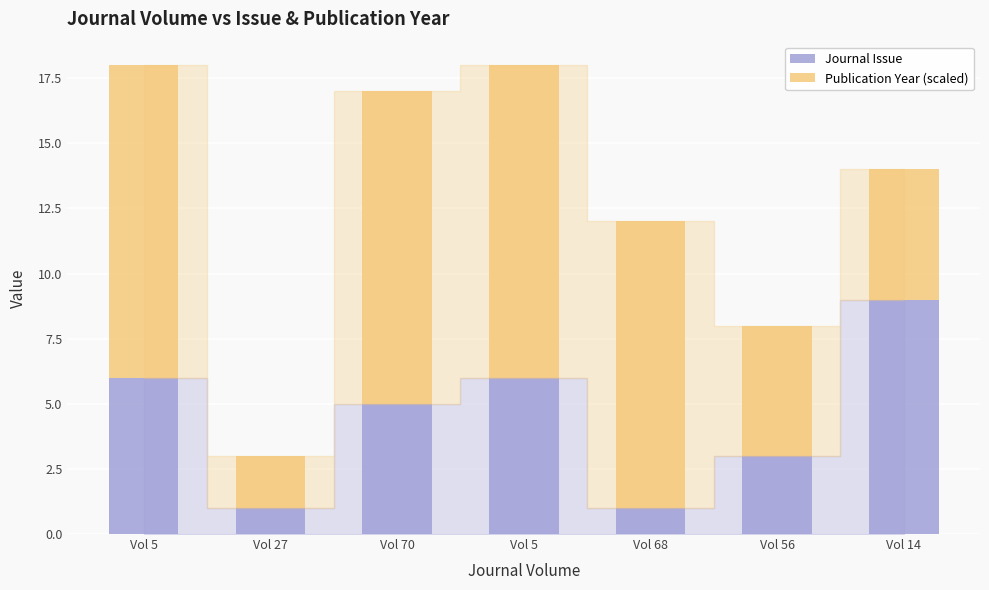

Does the chart contain stacked bars?

Yes